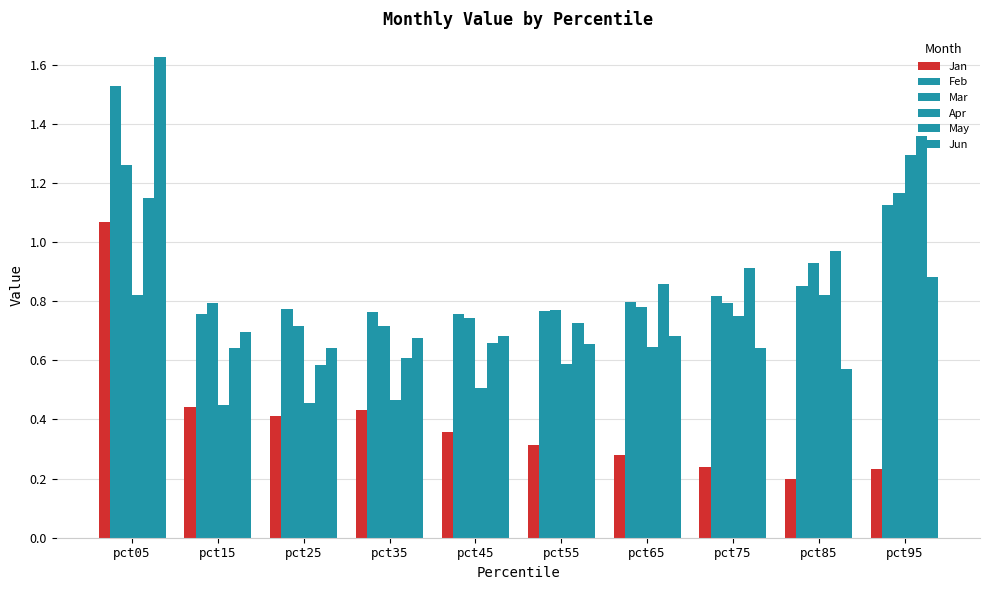

How many groups of bars are there?

10